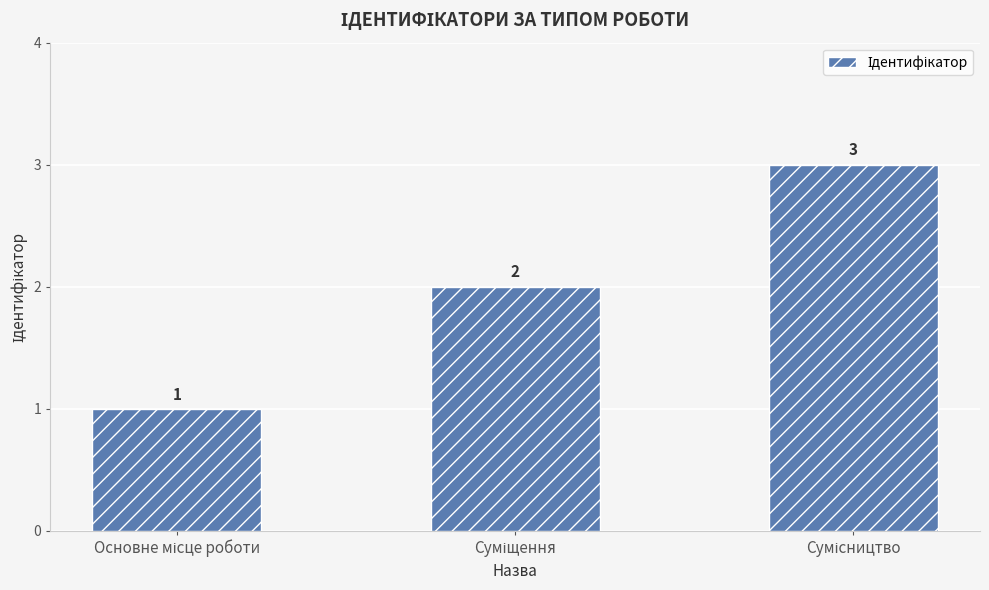

What is the value of the 1st bar from the left?

1